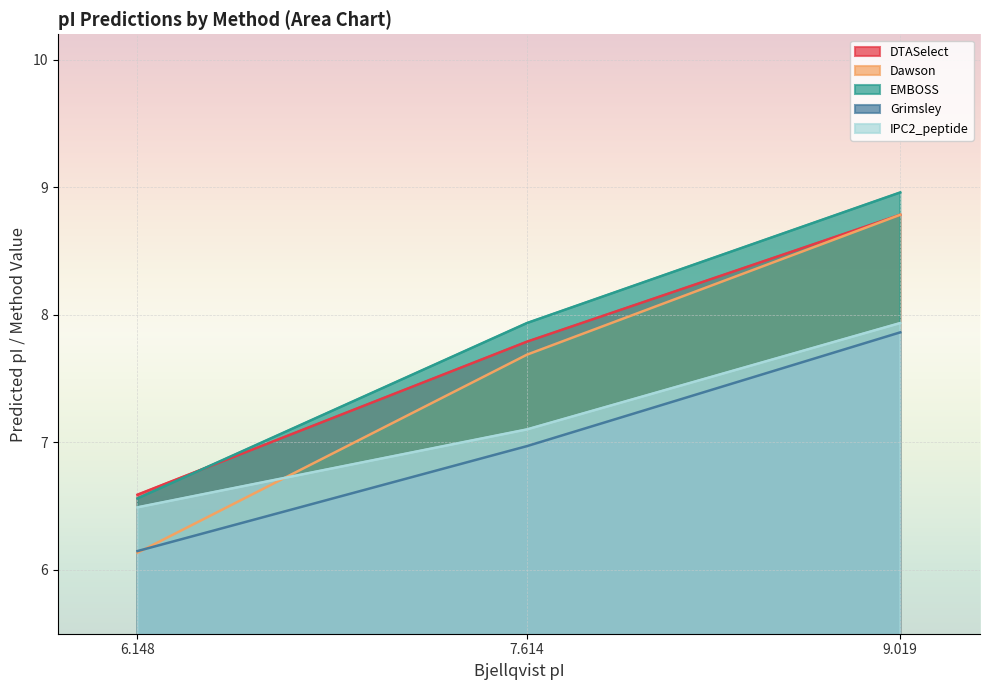

What is the difference between the highest and lowest values at 9.019?

1.1